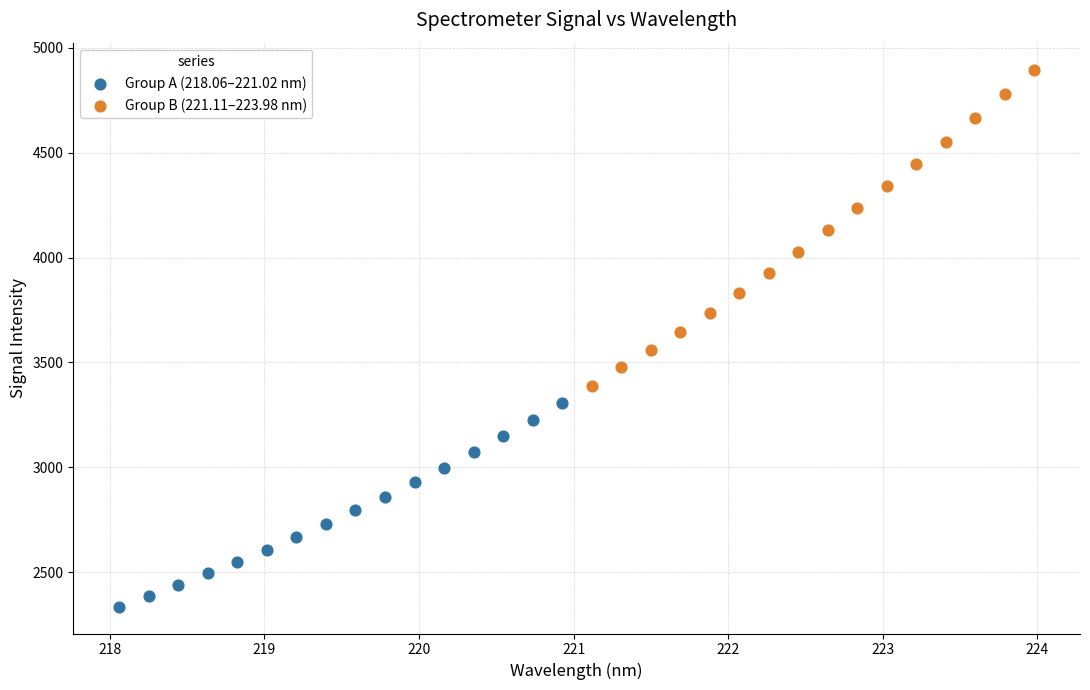

Which series has the largest Y range (max minus min)?

Group B (221.11–223.98 nm)